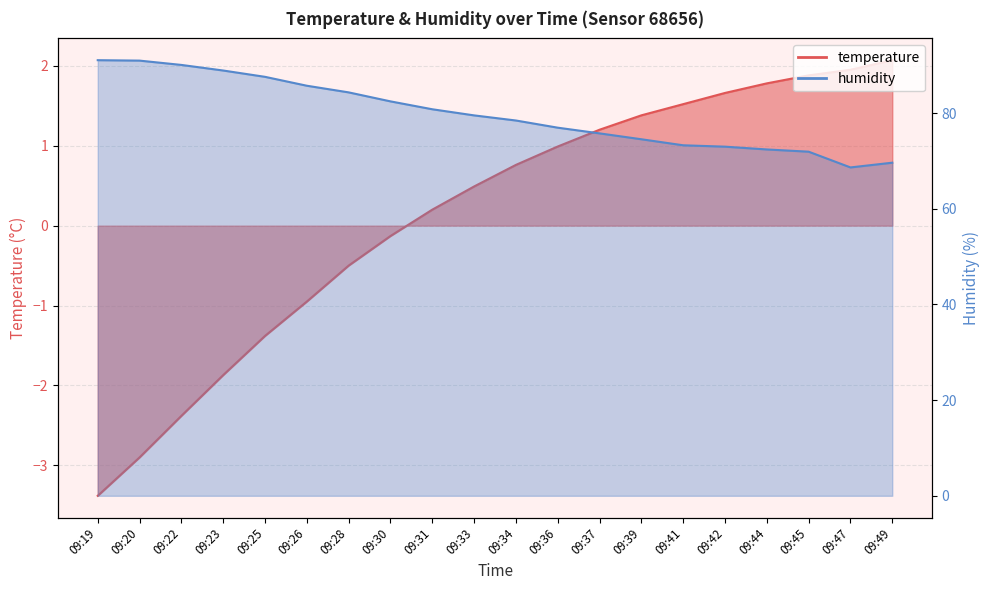

Rank the series at 09:36 from lowest to highest value.

temperature, humidity